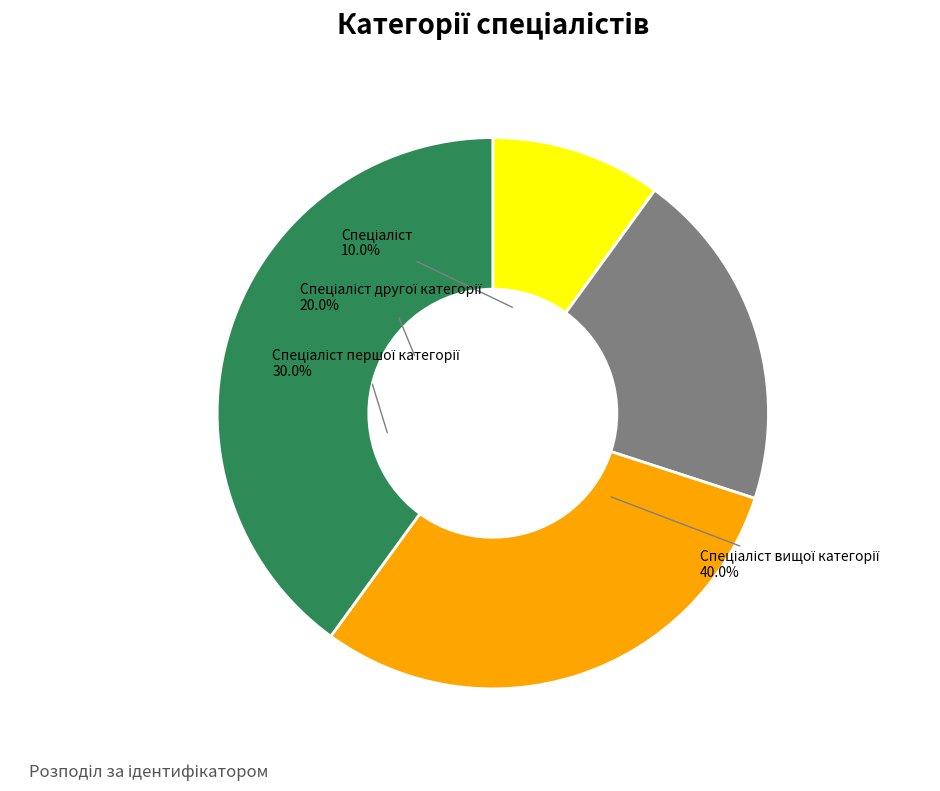

The Спеціаліст вищої категорії slice represents 40% of the pie. True or false?

True